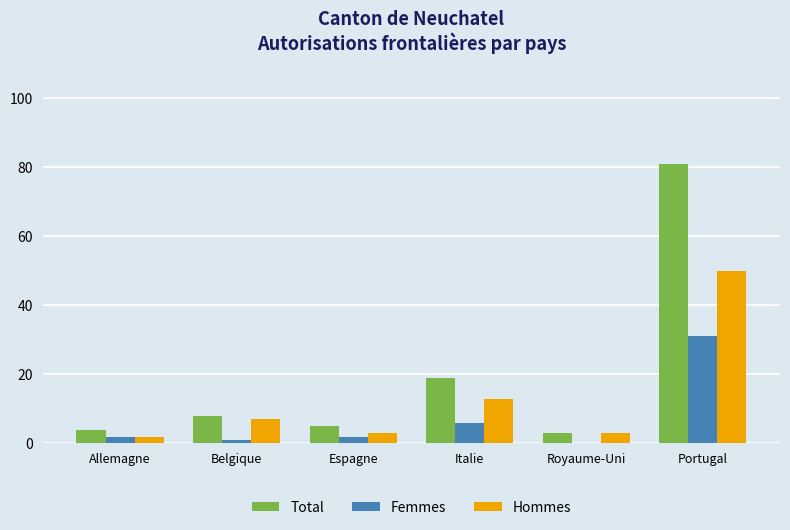

What are all the series names shown in the legend?

Total, Femmes, Hommes